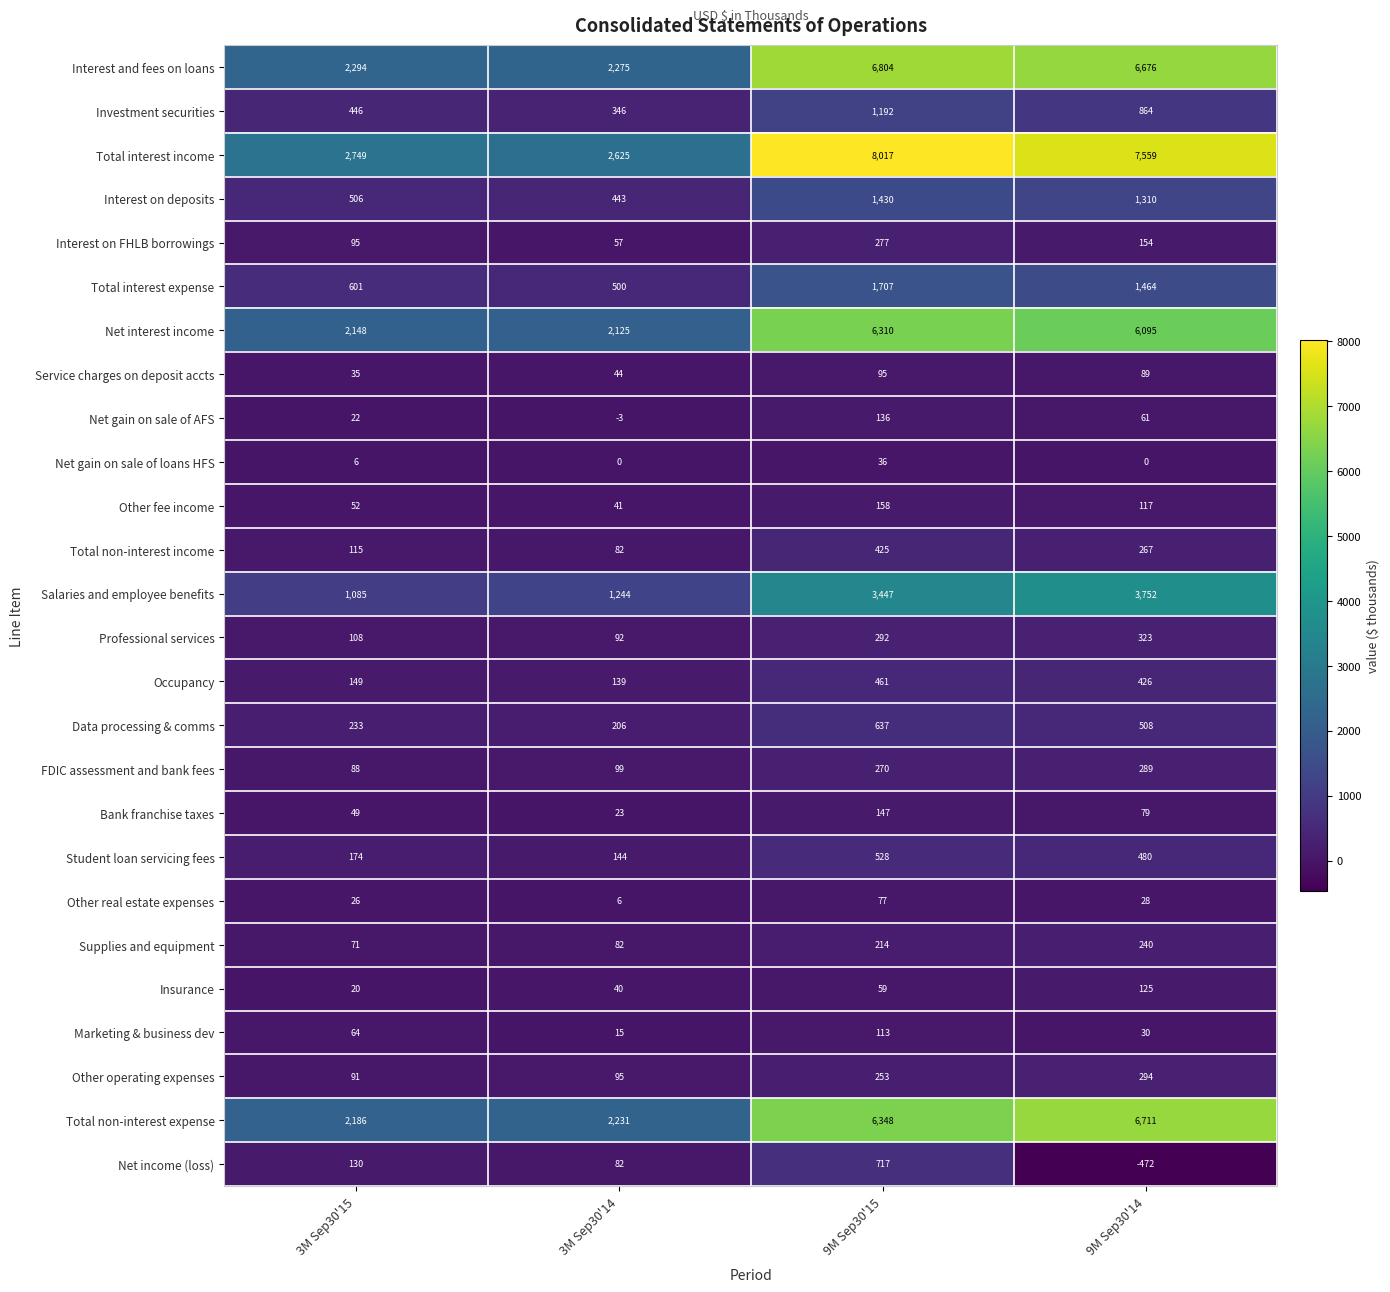

Which series has the largest range (max minus min)?

Total interest income